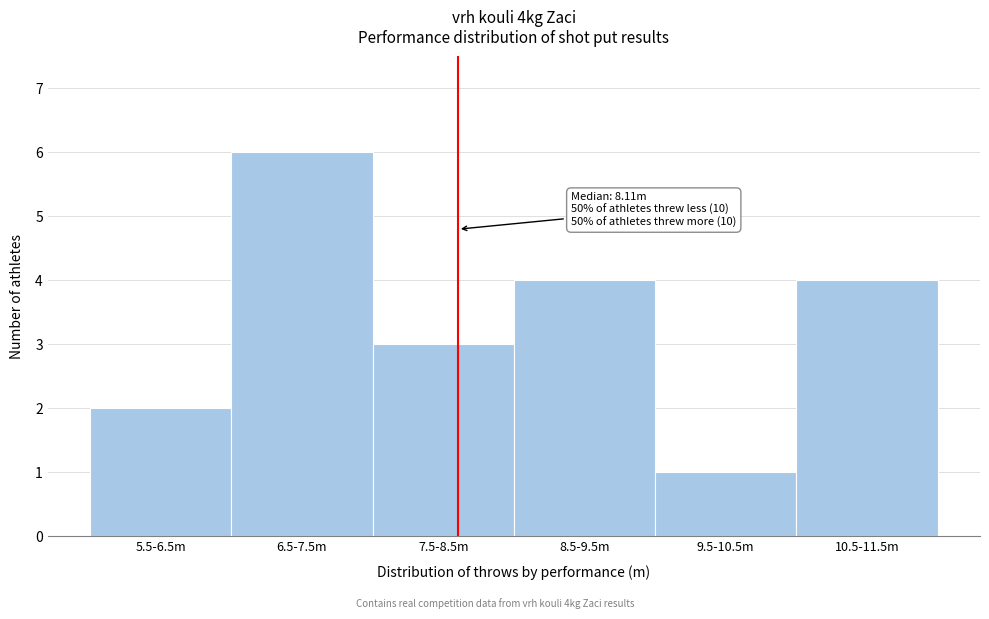

Reading left to right, what are all the values shown in this chart?

2	6	3	4	1	4